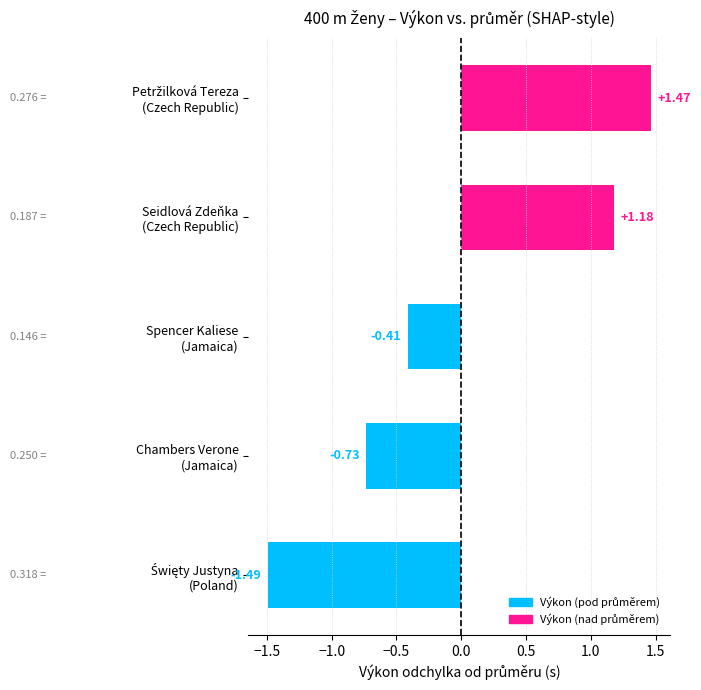

What is the difference between the maximum and minimum values?

3.0